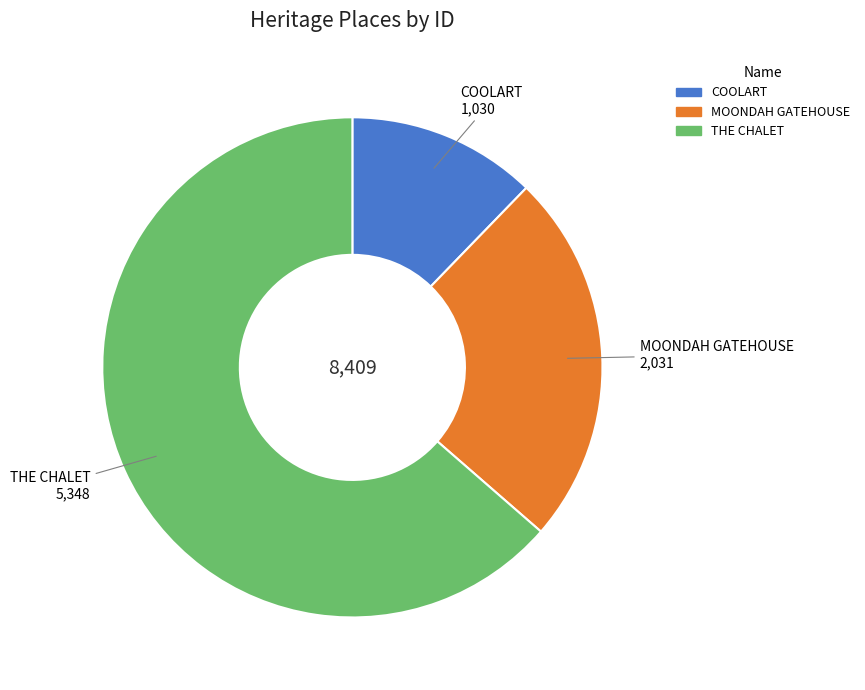

Which has a higher value, COOLART or MOONDAH GATEHOUSE?

MOONDAH GATEHOUSE